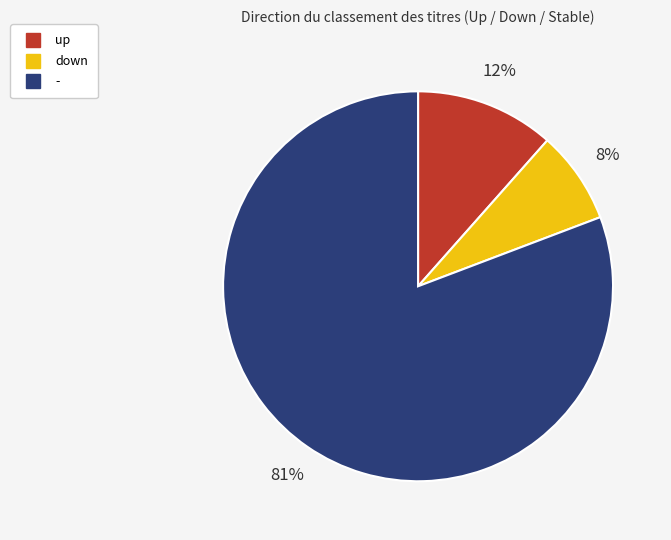

Rank the categories by value from lowest to highest.

down, up, -